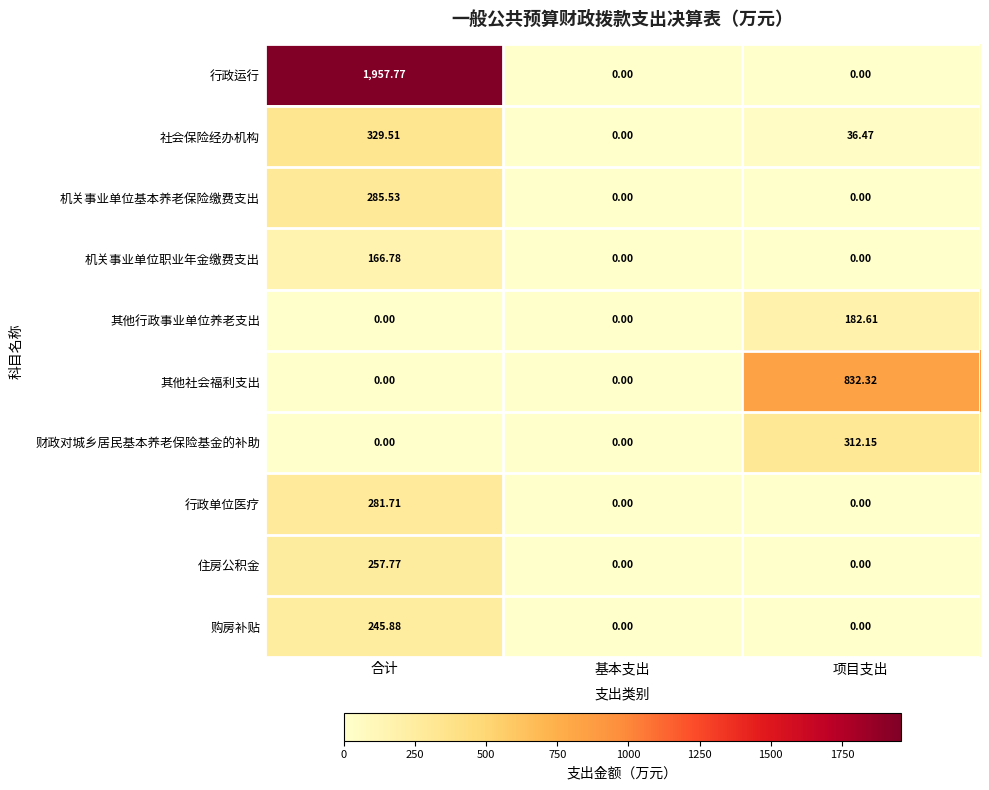

Which series has the largest total across all categories?

行政运行